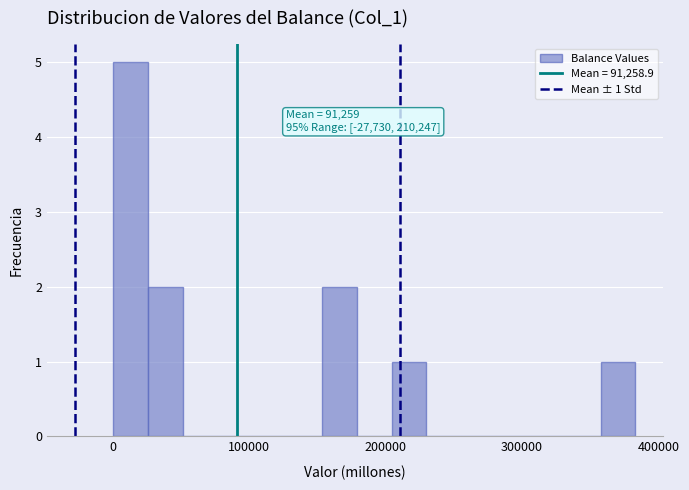

Read against the x-axis, roughly where is the centre of the tallest bar?

10000